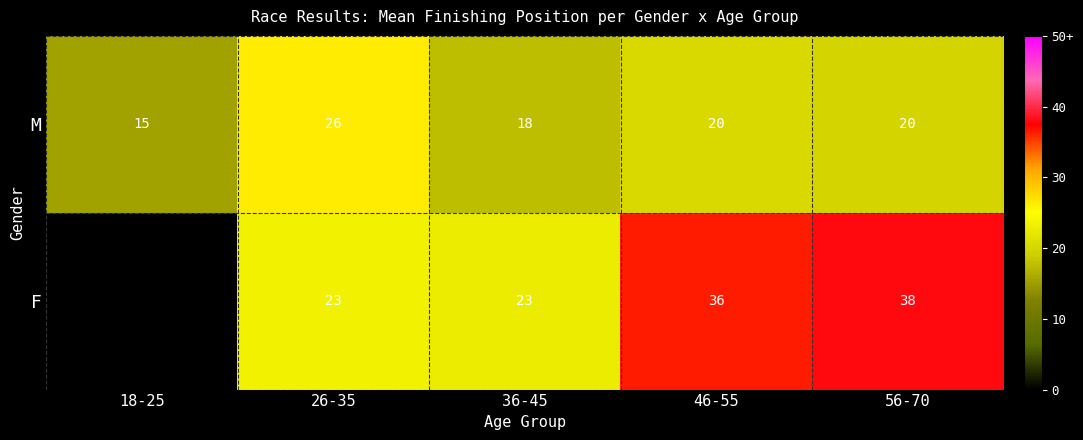

At which category is the sum across all series the highest?

56-70